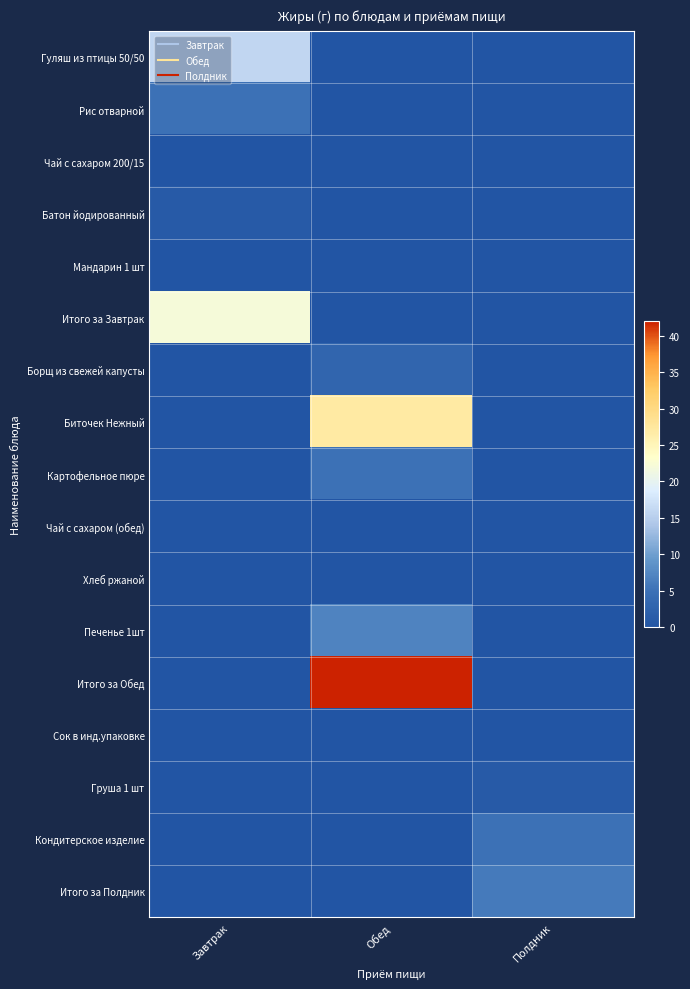

Reading right to left, what are all the values shown in this chart?

Гуляш из птицы 50/50: Полдник=0	Обед=0	Завтрак=16
Рис отварной: Полдник=0	Обед=0	Завтрак=5
Чай с сахаром 200/15: Полдник=0	Обед=0	Завтрак=0
Батон йодированный: Полдник=0	Обед=0	Завтрак=1
Мандарин 1 шт: Полдник=0	Обед=0	Завтрак=0
Итого за Завтрак: Полдник=0	Обед=0	Завтрак=22
Борщ из свежей капусты: Полдник=0	Обед=3	Завтрак=0
Биточек Нежный: Полдник=0	Обед=27	Завтрак=0
Картофельное пюре: Полдник=0	Обед=5	Завтрак=0
Чай с сахаром (обед): Полдник=0	Обед=0	Завтрак=0
Хлеб ржаной: Полдник=0	Обед=0	Завтрак=0
Печенье 1шт: Полдник=0	Обед=7	Завтрак=0
Итого за Обед: Полдник=0	Обед=42	Завтрак=0
Сок в инд.упаковке: Полдник=0	Обед=0	Завтрак=0
Груша 1 шт: Полдник=1	Обед=0	Завтрак=0
Кондитерское изделие: Полдник=5	Обед=0	Завтрак=0
Итого за Полдник: Полдник=6	Обед=0	Завтрак=0